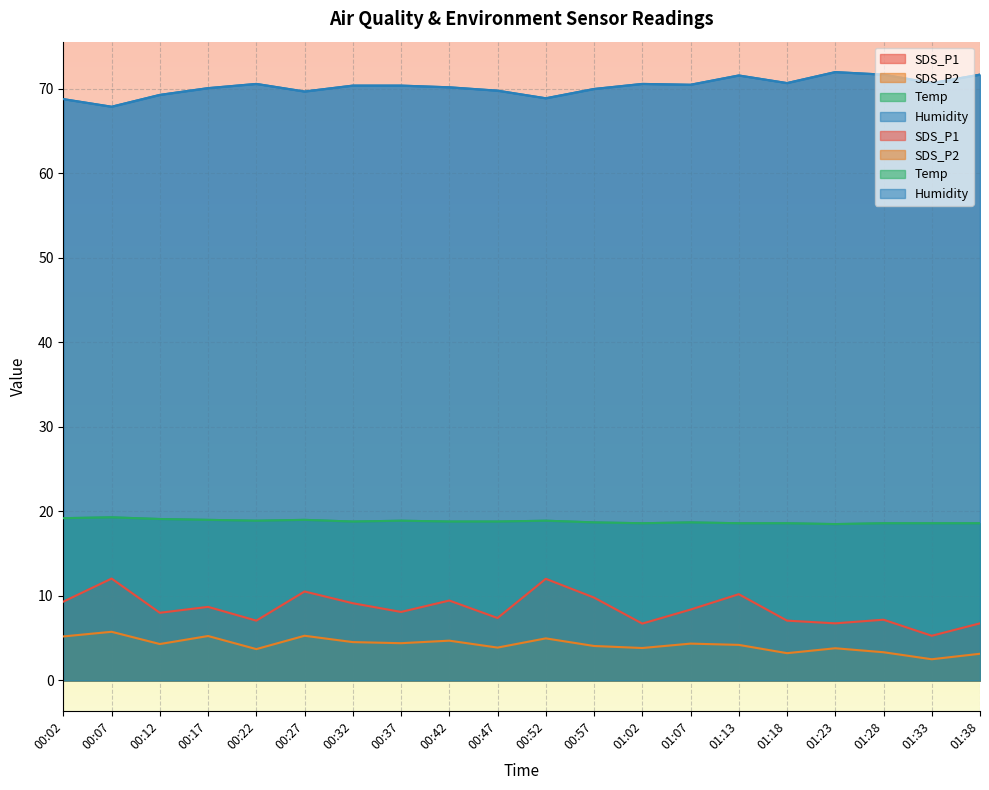

Count the number of data series in this chart.

4